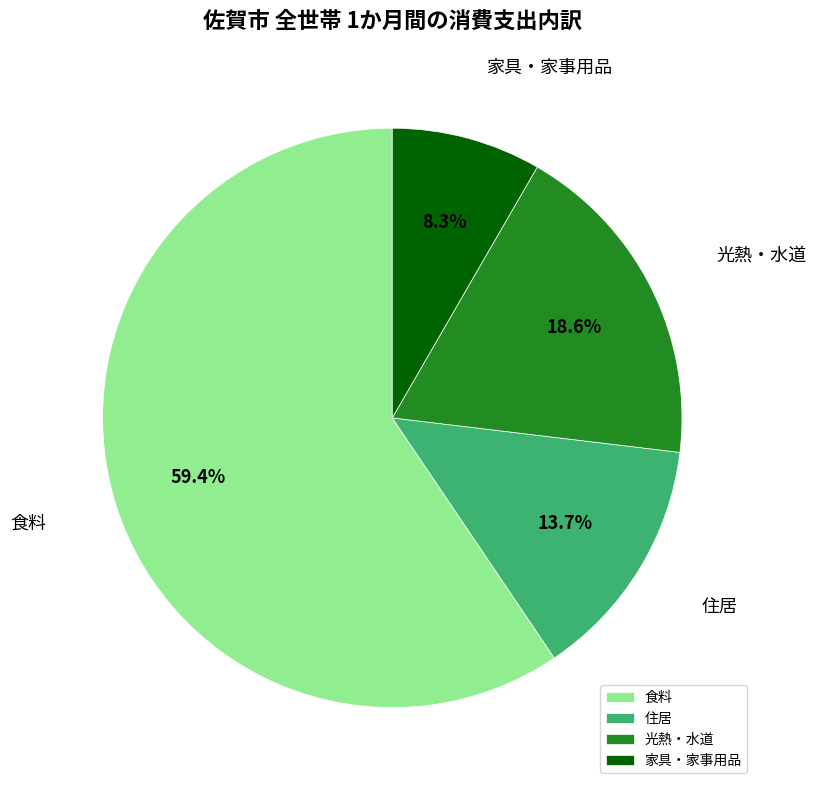

What is the largest slice in the pie chart?

食料